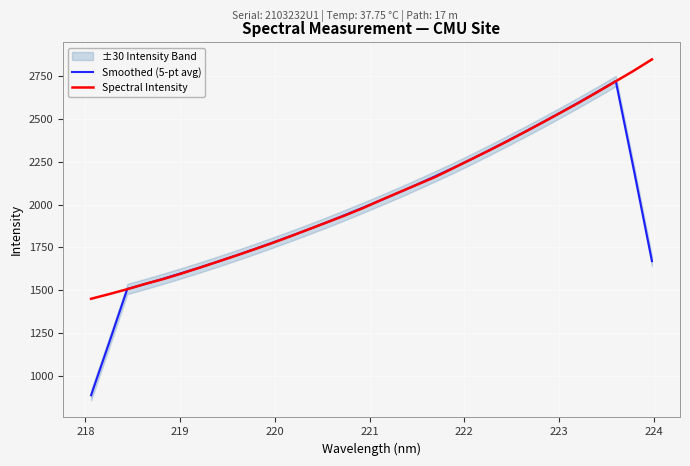

What is the highest value of the Smoothed (5-pt avg) series?

2720.8